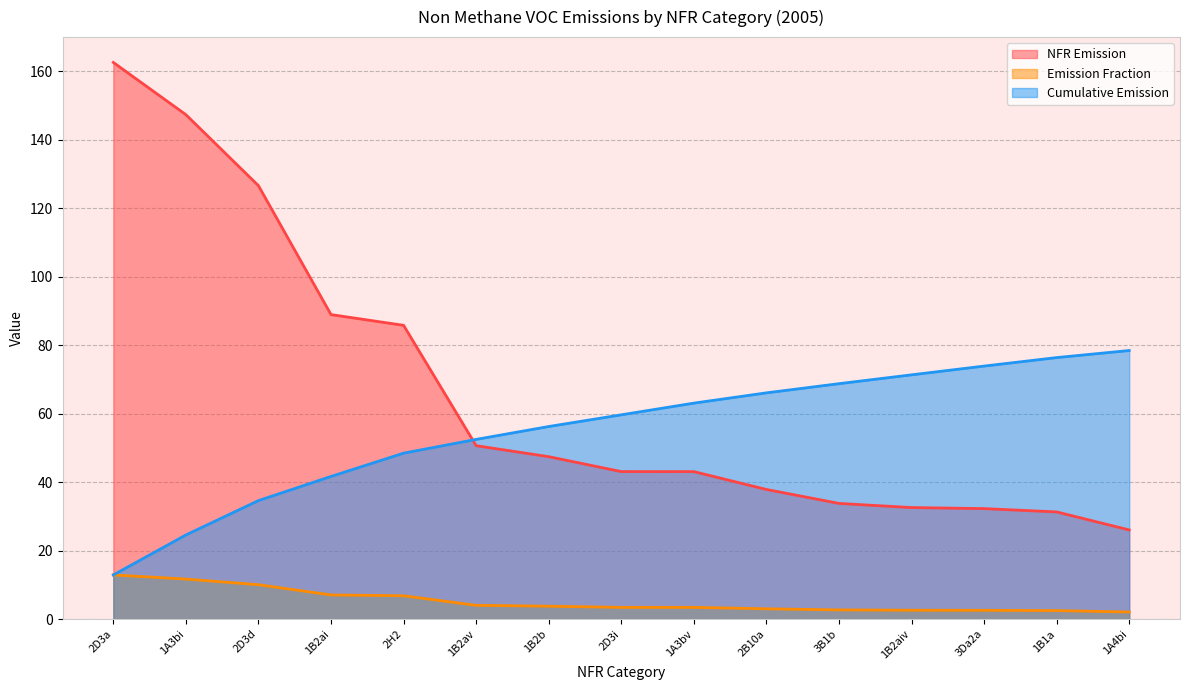

Reading left to right, transcribe all the data shown in this chart.

NFR Emission: 2D3a=162.6	1A3bi=147.3	2D3d=126.6	1B2ai=88.9	2H2=85.8	1B2av=50.6	1B2b=47.4	2D3i=43.1	1A3bv=43.1	2B10a=37.9	3B1b=33.8	1B2aiv=32.6	3Da2a=32.3	1B1a=31.3	1A4bi=26.0
Emission Fraction: 2D3a=12.9	1A3bi=11.7	2D3d=10.0	1B2ai=7.1	2H2=6.8	1B2av=4.0	1B2b=3.8	2D3i=3.4	1A3bv=3.4	2B10a=3.0	3B1b=2.7	1B2aiv=2.6	3Da2a=2.6	1B1a=2.5	1A4bi=2.1
Cumulative Emission: 2D3a=12.9	1A3bi=24.6	2D3d=34.6	1B2ai=41.7	2H2=48.5	1B2av=52.5	1B2b=56.2	2D3i=59.7	1A3bv=63.1	2B10a=66.1	3B1b=68.8	1B2aiv=71.3	3Da2a=73.9	1B1a=76.4	1A4bi=78.4